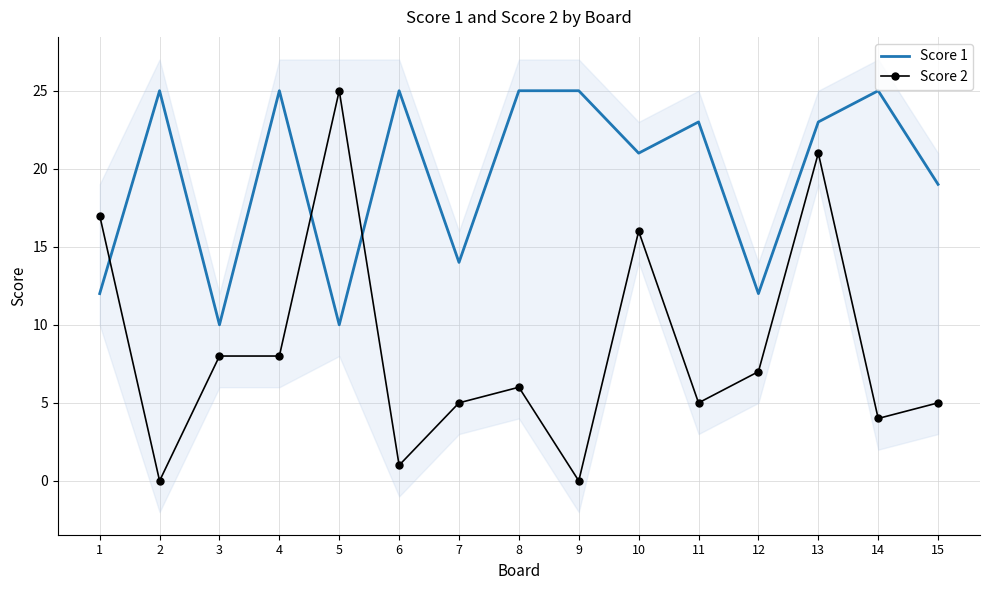

What is the average value of the Score 1 series?

20